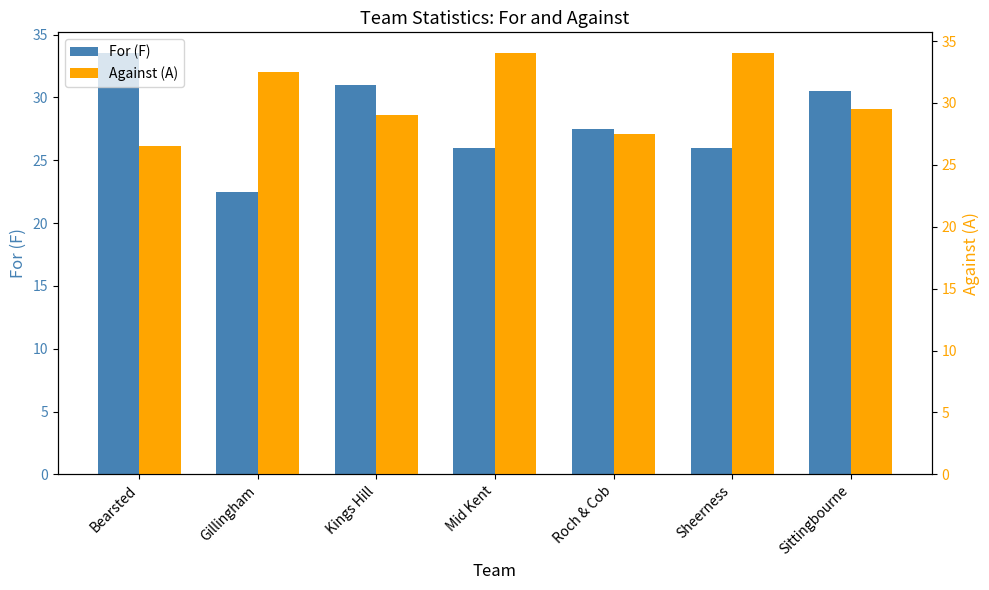

What position from the left is Gillingham?

2